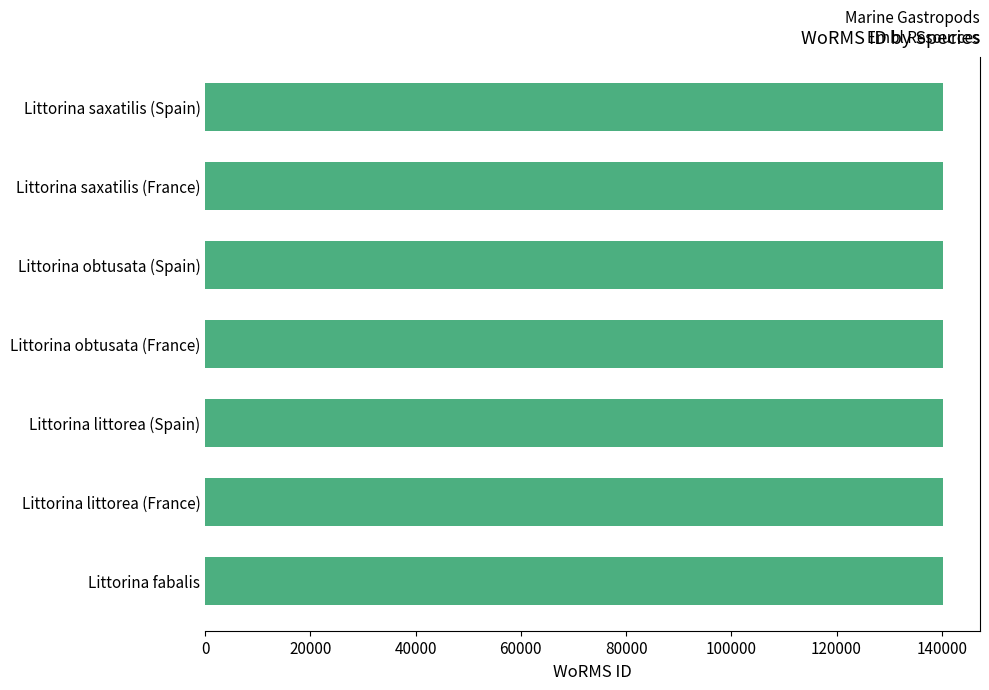

What is the approximate value at Littorina saxatilis (Spain)?

140264